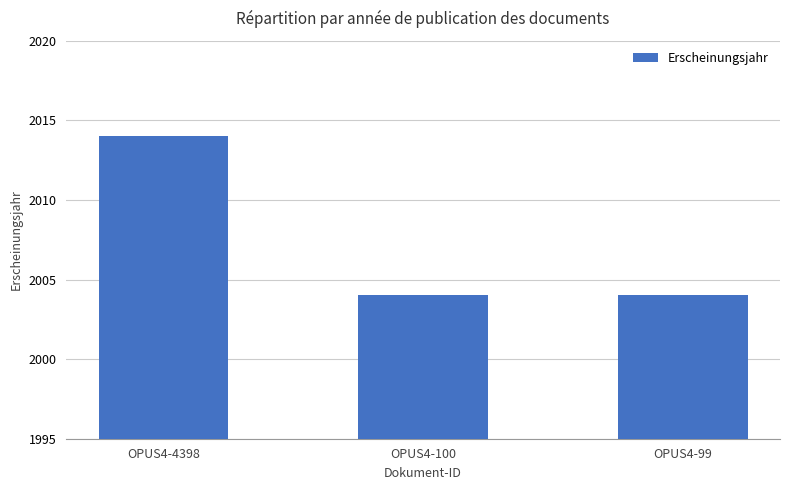

Are the bars horizontal?

No